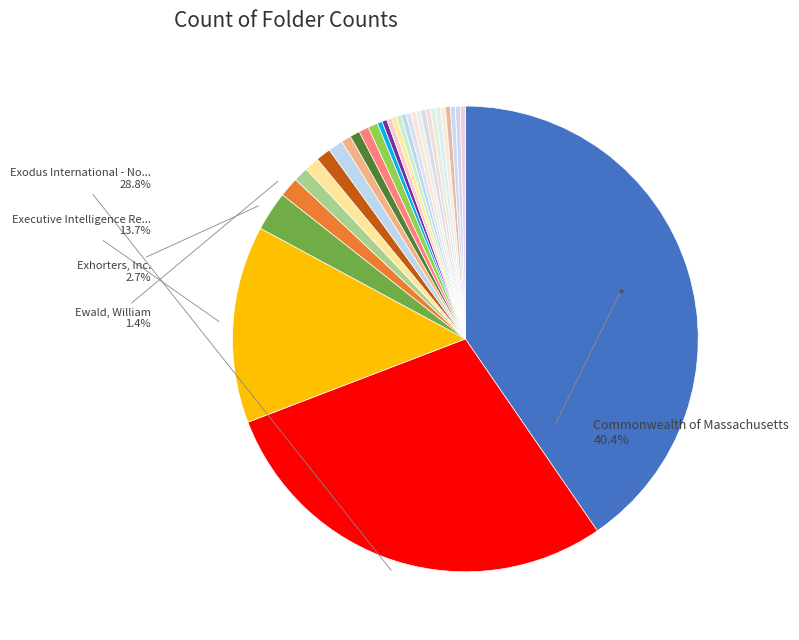

How many slices are in this pie chart?

31